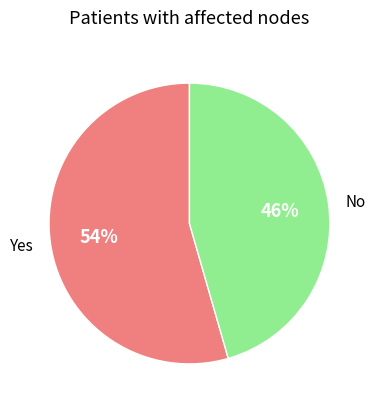

Does any single category account for the majority?

Yes